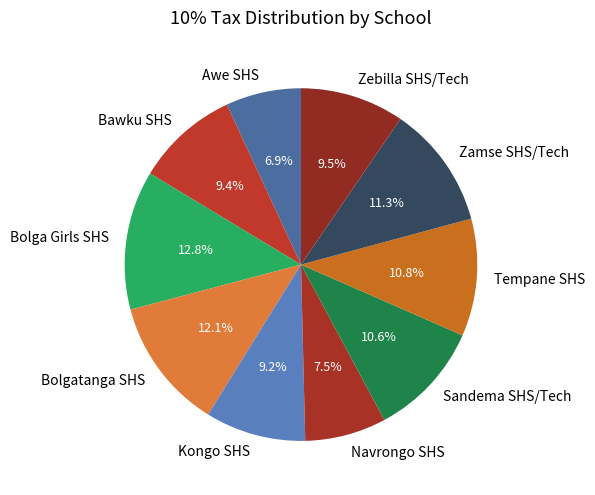

To the nearest percent, what is the difference between the Navrongo SHS and Bawku SHS slice percentages?

2%